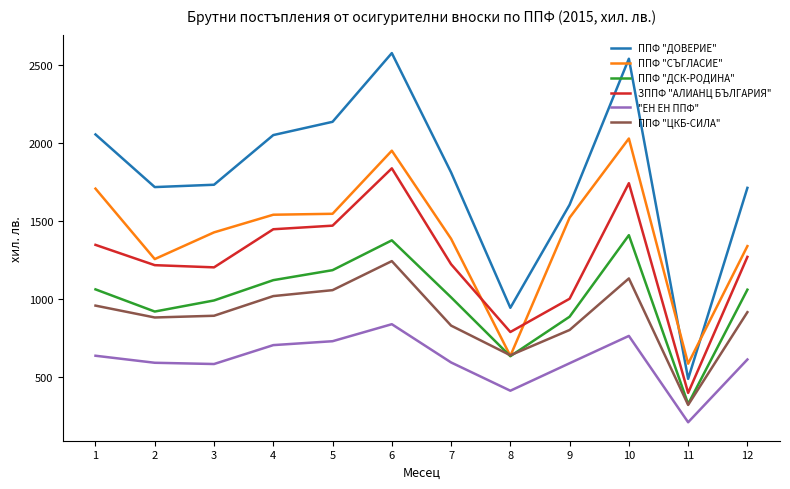

At which label is ППФ "ЦКБ-СИЛА" closest to 783?

9